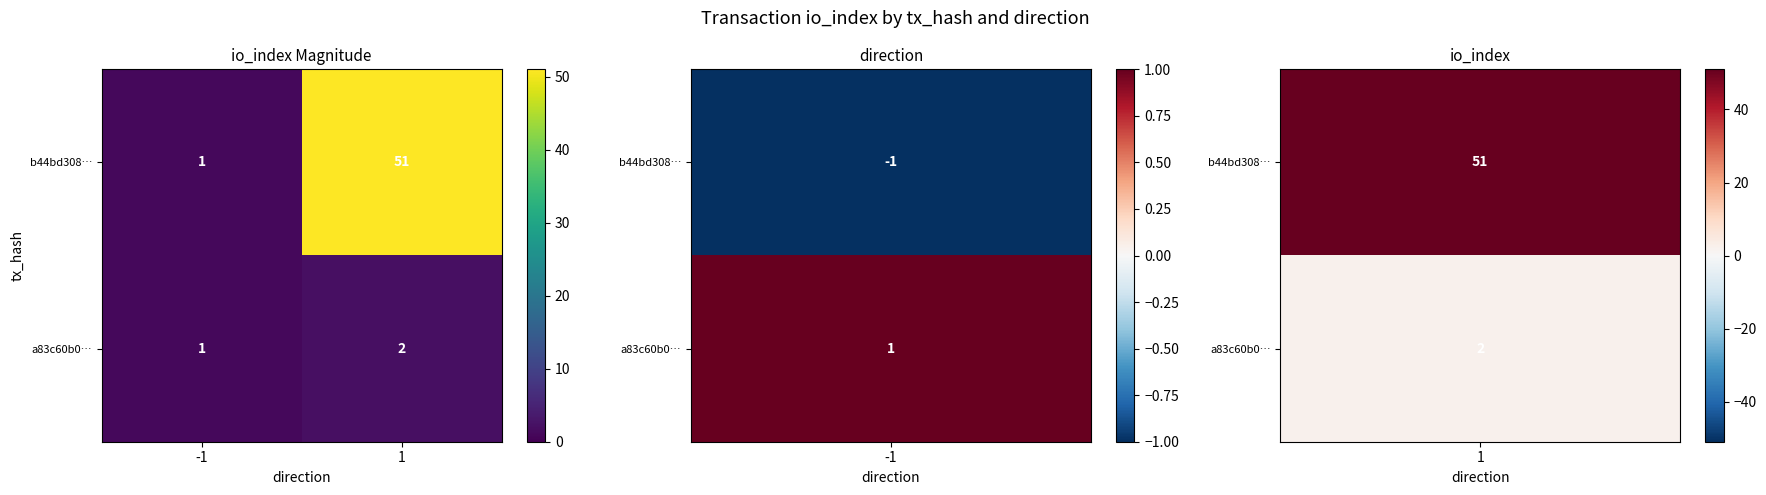

Reading left to right, list all the values displayed in this chart.

b44bd308…: -1=1	1=51
a83c60b0…: -1=1	1=2